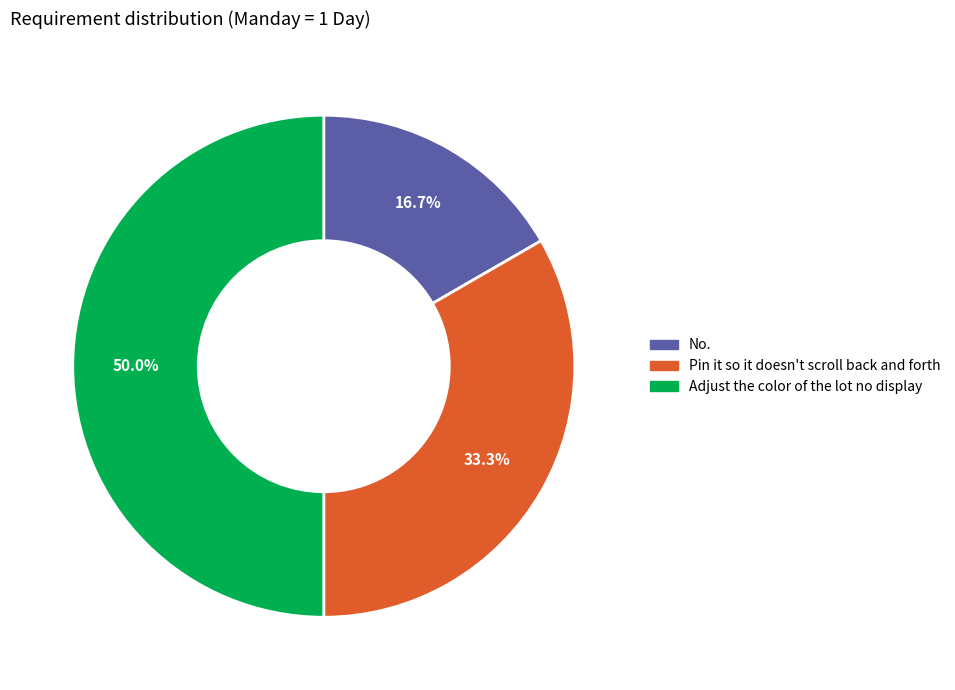

Rank the categories by value from highest to lowest.

Adjust the color of the lot no display, Pin it so it doesn't scroll back and forth, No.